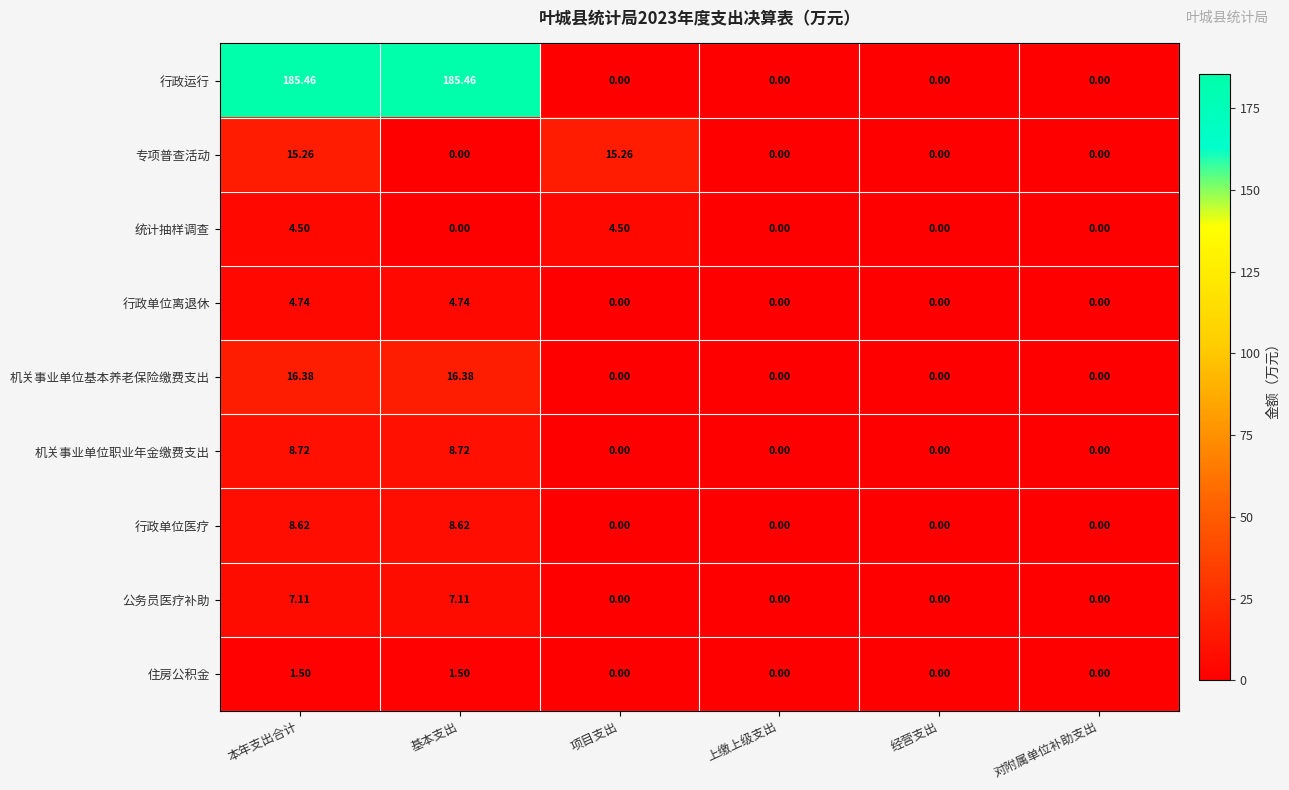

Which series has the largest total across all categories?

行政运行